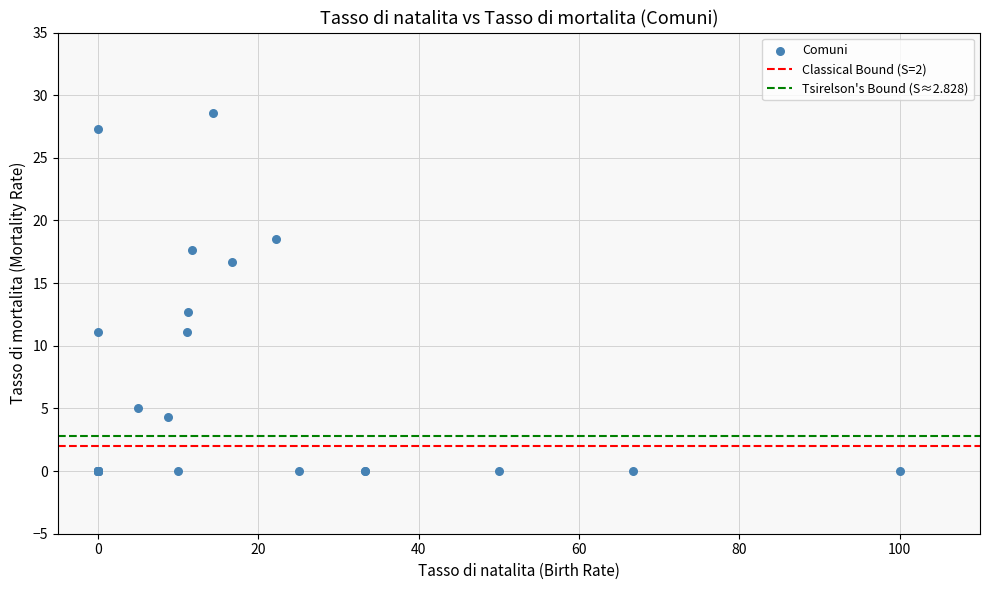

What Y value in the scatter plot is closest to 14?

12.7